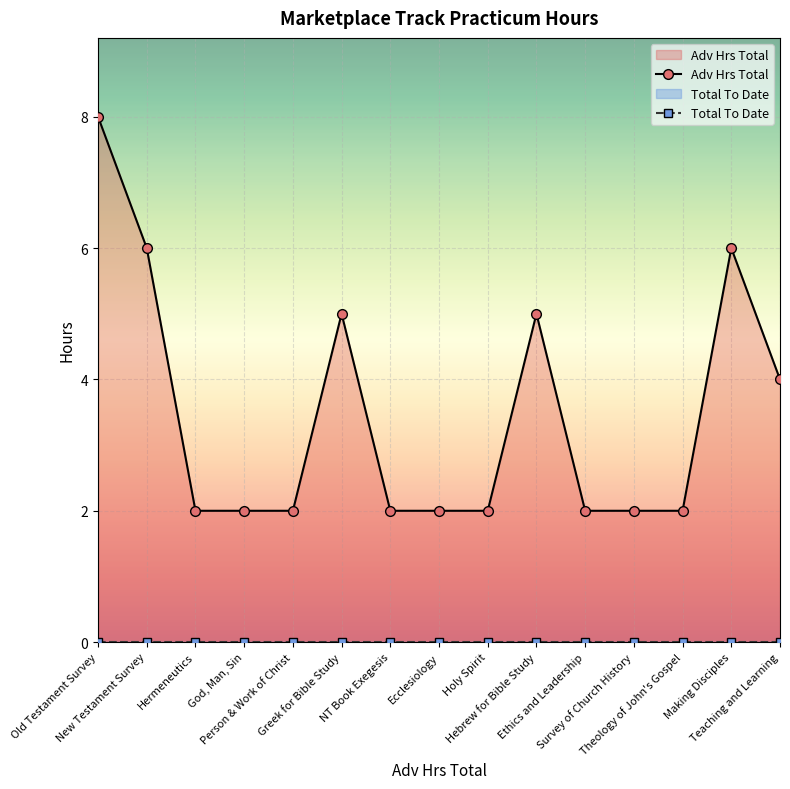

How many lines are shown in the chart?

2